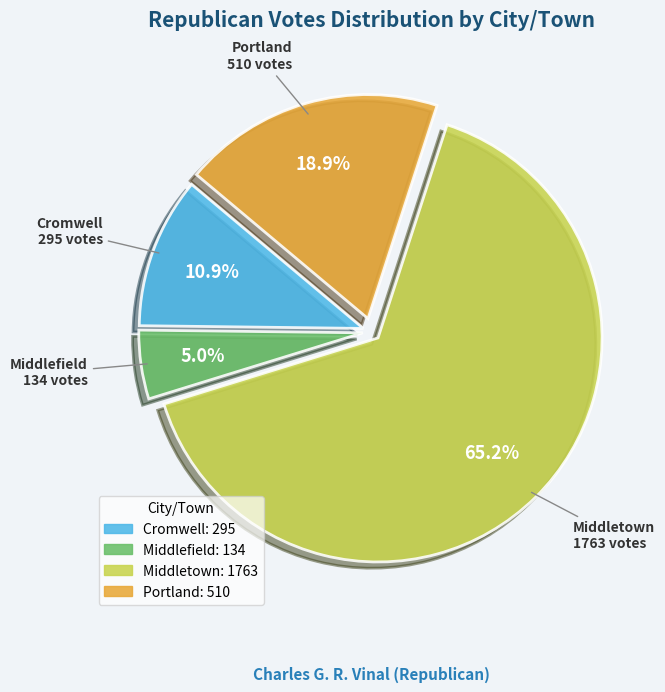

Is the sum of Middletown and Cromwell greater than half?

Yes